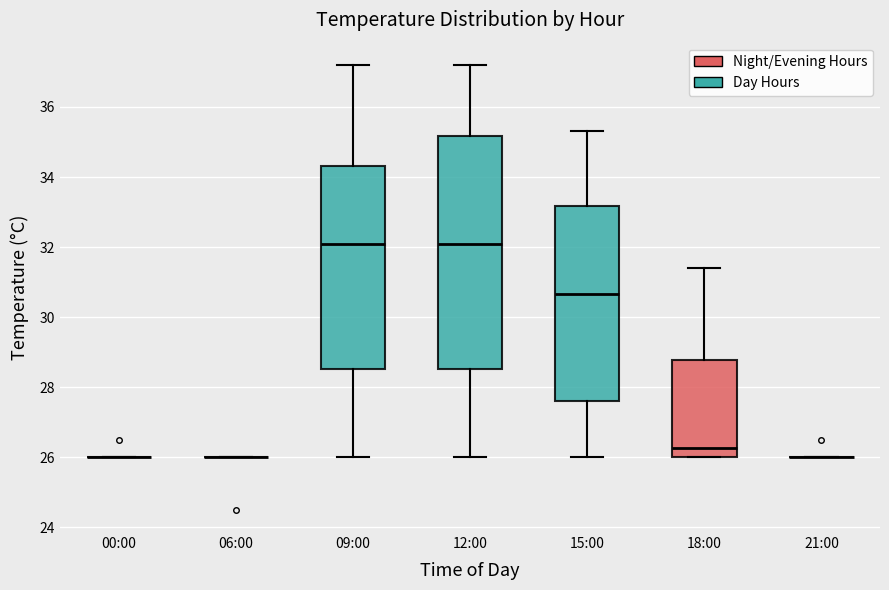

Reading left to right, read every box against the y-axis: the position of its median line, the range the box covers, and the ends of its whiskers. The values are not printed on the chart, so give them approximately, as read against the axis.

00:00: box collapsed to a line at 26.0, whiskers 26.0 to 26.0
06:00: box collapsed to a line at 26.0, whiskers 26.0 to 26.0
09:00: median 32.2, box 28.6 to 34.4, whiskers 26.0 to 37.2
12:00: median 32.2, box 28.6 to 35.2, whiskers 26.0 to 37.2
15:00: median 30.6, box 27.6 to 33.2, whiskers 26.0 to 35.4
18:00: median 26.2, box 26.0 to 28.8, whiskers 26.0 to 31.4
21:00: box collapsed to a line at 26.0, whiskers 26.0 to 26.0